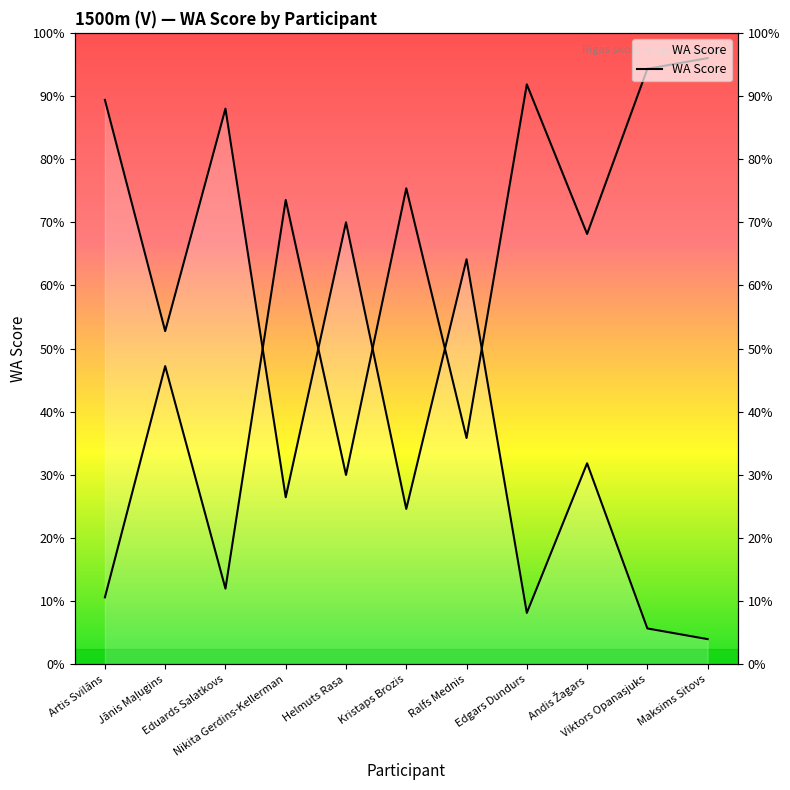

What is the label of the 8th point from the left?

Edgars Dundurs